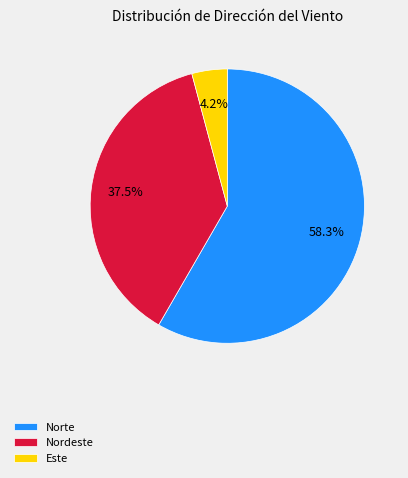

Combined, what portion of the pie is Norte and Este?

62.5%